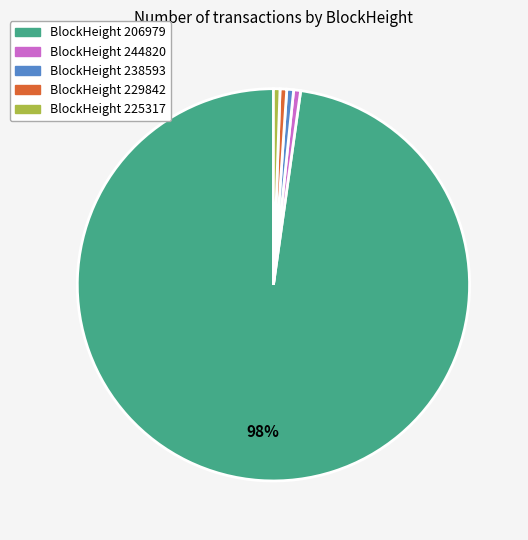

To the nearest percent, what is the average slice percentage?

20%